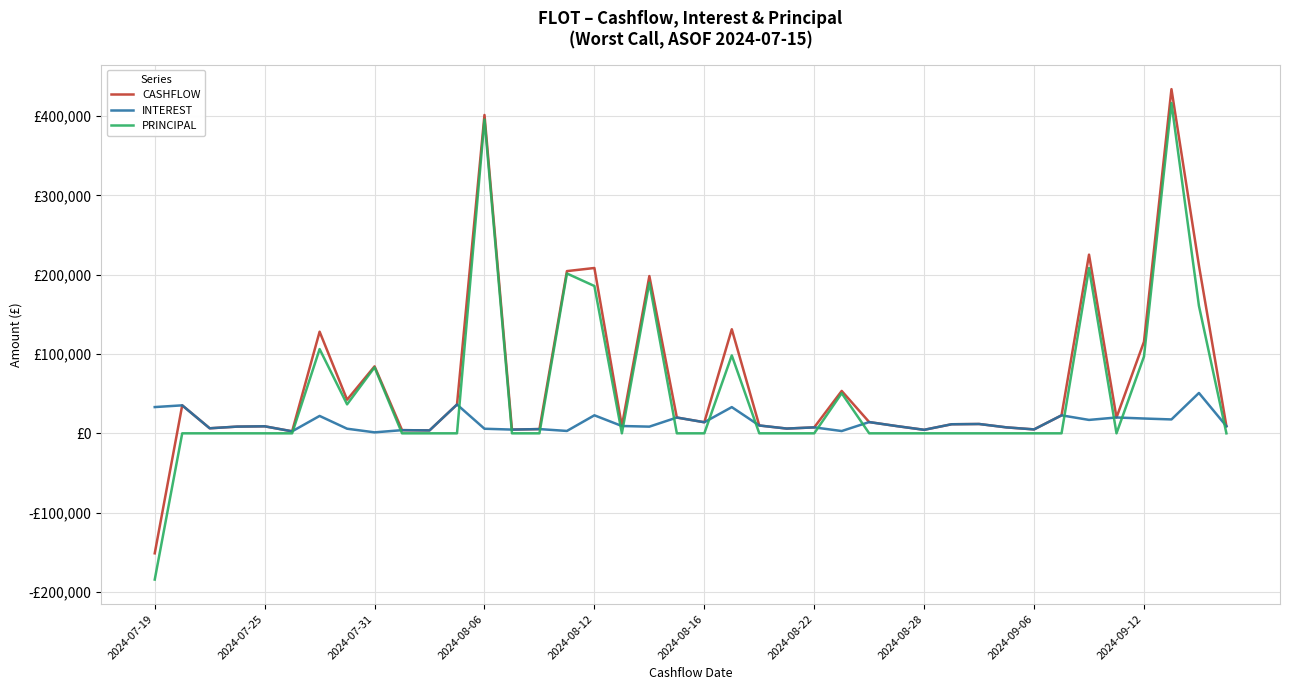

What are all the series names shown in the legend?

CASHFLOW, INTEREST, PRINCIPAL